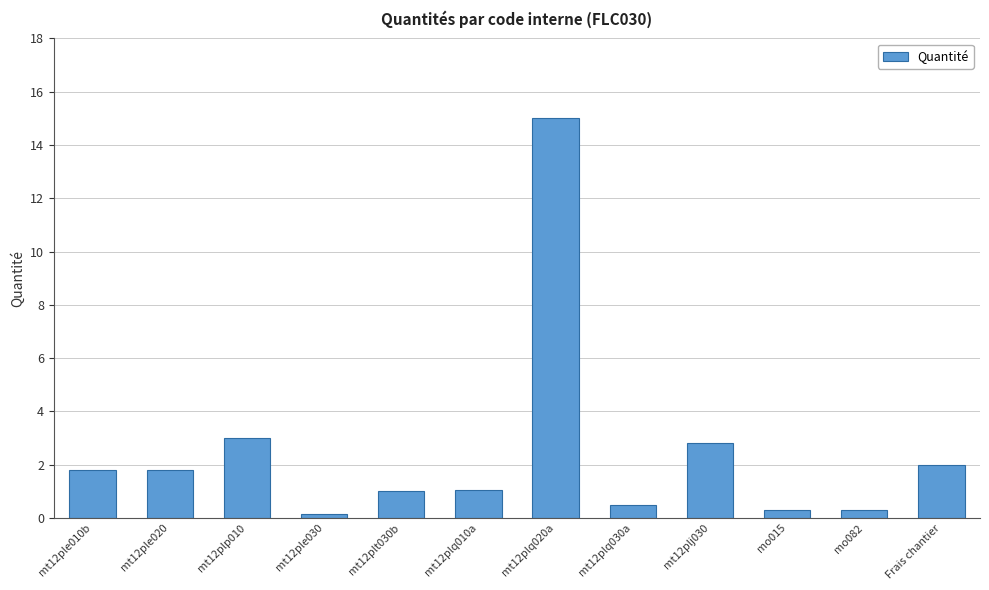

Read the value at Frais chantier.

2.0